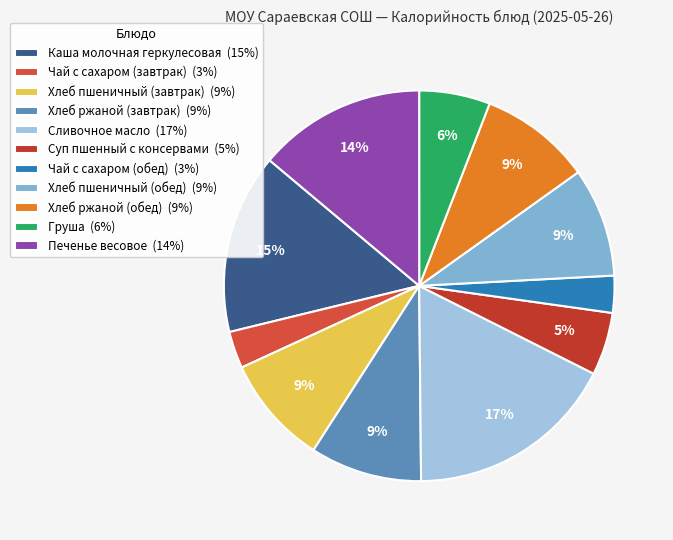

What is the ratio of the value at Хлеб пшеничный (завтрак) to the value at Сливочное масло?

0.5